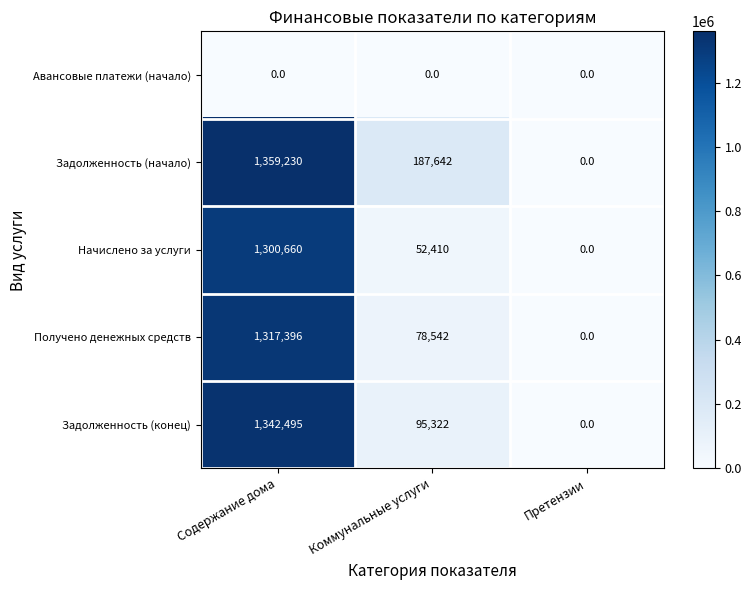

Reading right to left, extract all data points from this chart.

Авансовые платежи (начало): Претензии=0	Коммунальные услуги=0	Содержание дома=0
Задолженность (начало): Претензии=0	Коммунальные услуги=187642	Содержание дома=1359230
Начислено за услуги: Претензии=0	Коммунальные услуги=52410	Содержание дома=1300660
Получено денежных средств: Претензии=0	Коммунальные услуги=78542	Содержание дома=1317396
Задолженность (конец): Претензии=0	Коммунальные услуги=95322	Содержание дома=1342495